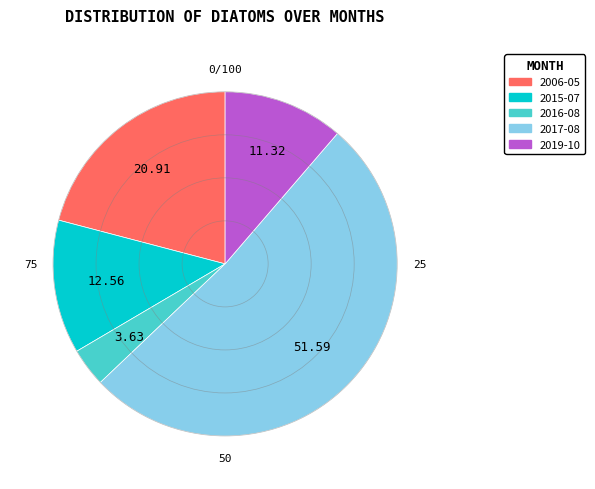

Combined, do 2016-08 and 2015-07 account for over 50%?

No